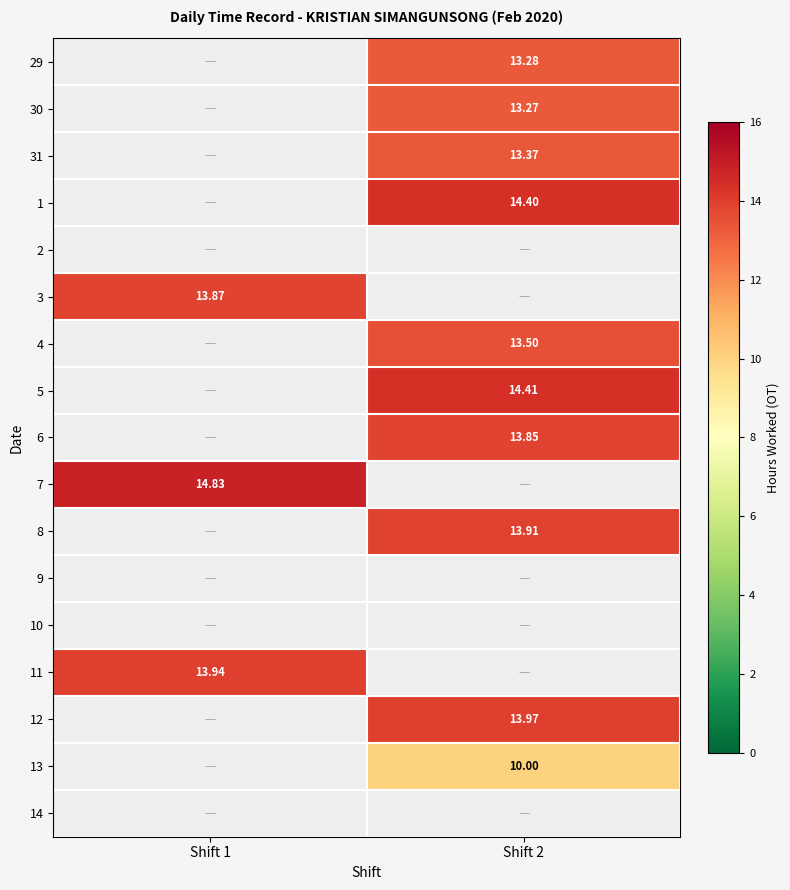

Is the value of 4 at Shift 2 greater than the value of 29 at Shift 2?

Yes